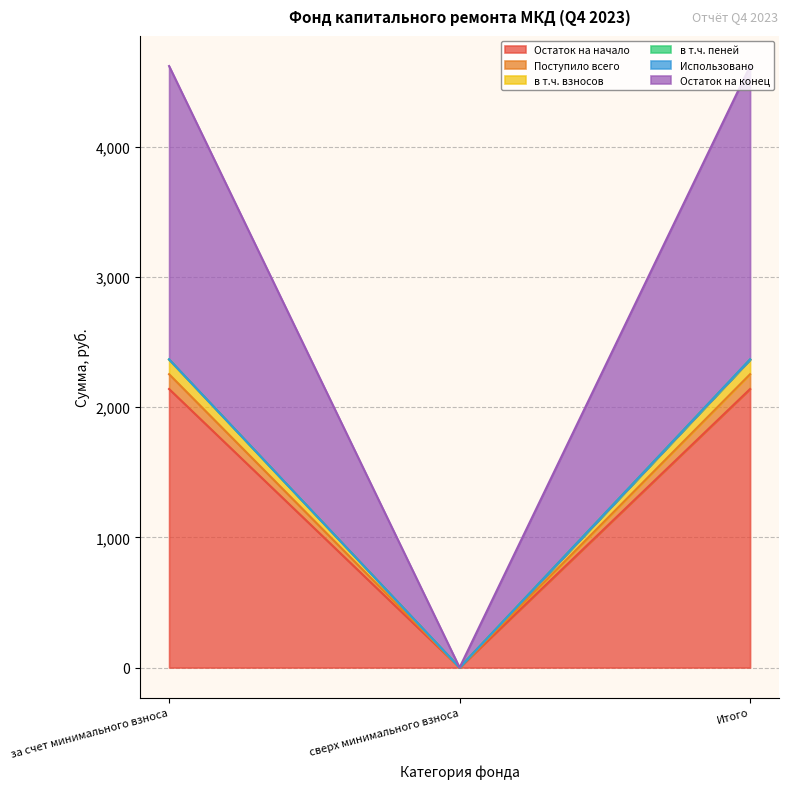

Is it true that Остаток на начало equals 2140.0 at Итого?

True